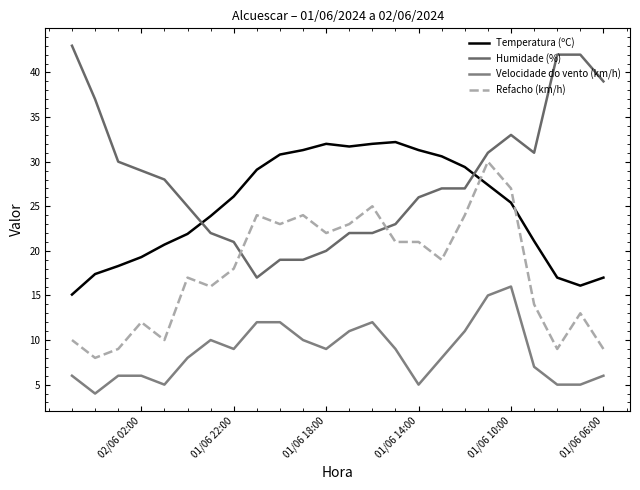

What are all the series names shown in the legend?

Temperatura (ºC), Humidade (%), Velocidade do vento (km/h), Refacho (km/h)